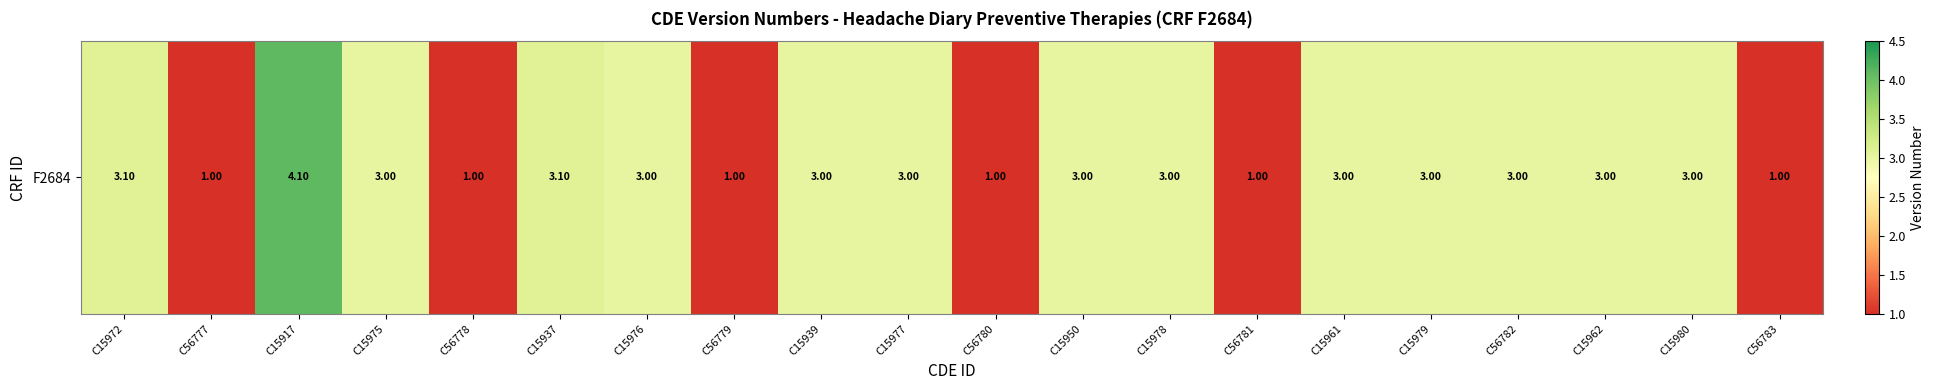

What is the change in value from C56778 to C15939?

+2.0